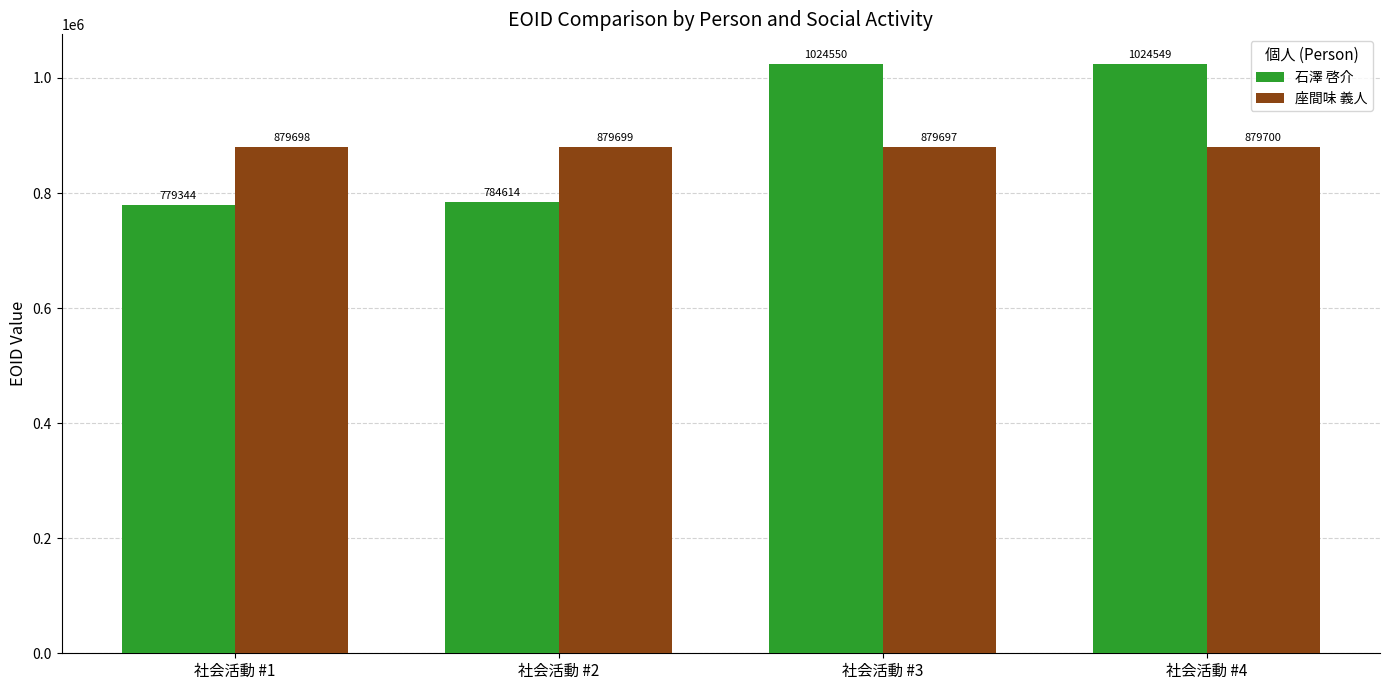

What is the difference between the maximum and minimum values in the 石澤 啓介 series?

245206